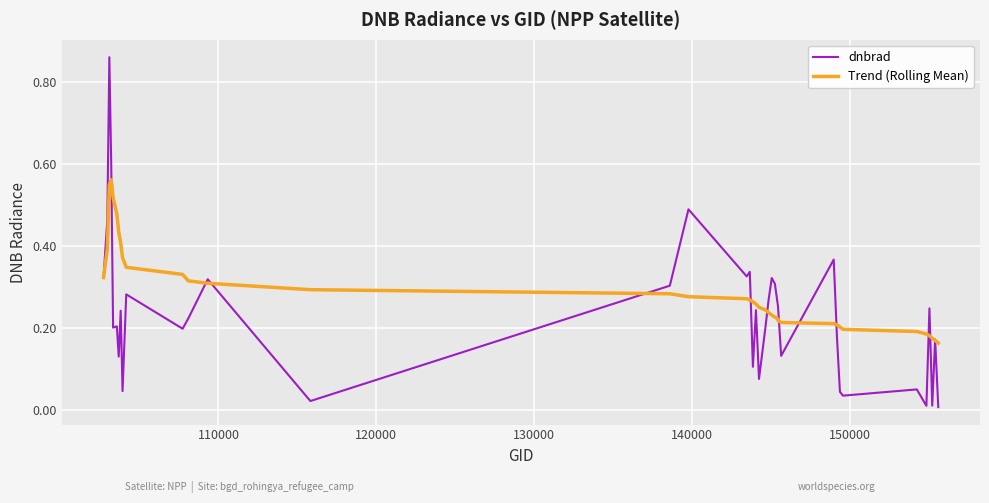

Which series has the largest total across all categories?

Trend (Rolling Mean)